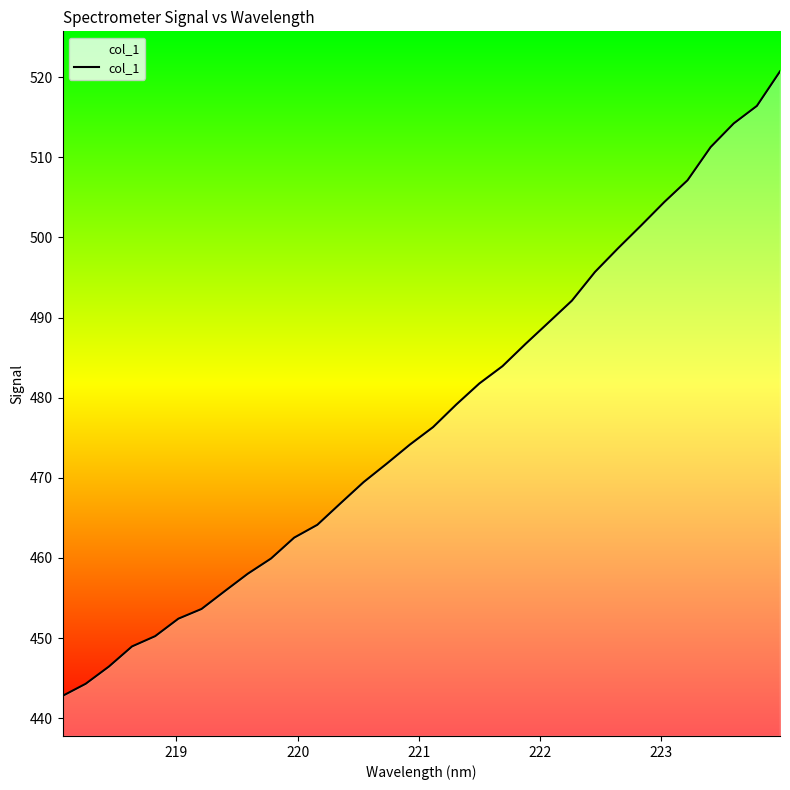

What is the minimum value shown in the chart?

442.8